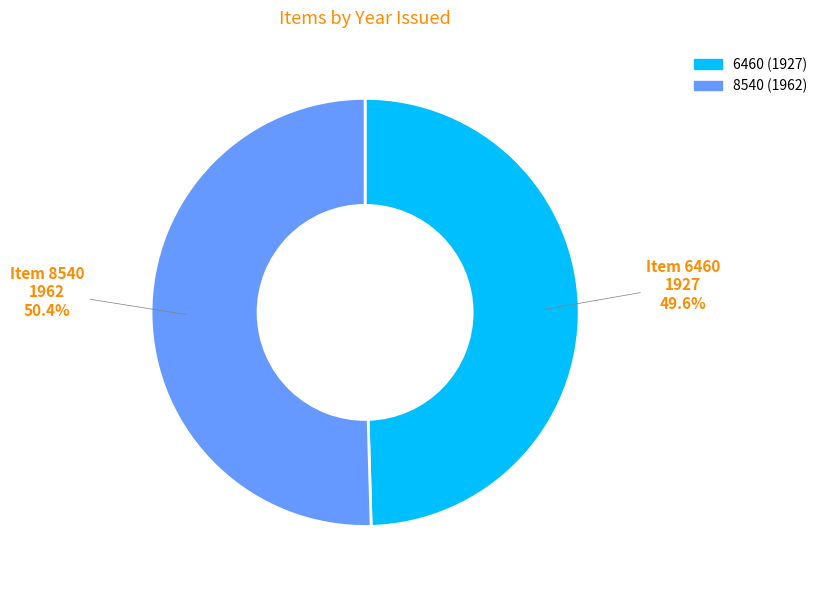

Between 8540 (1962) and 6460 (1927), which is larger?

8540 (1962)